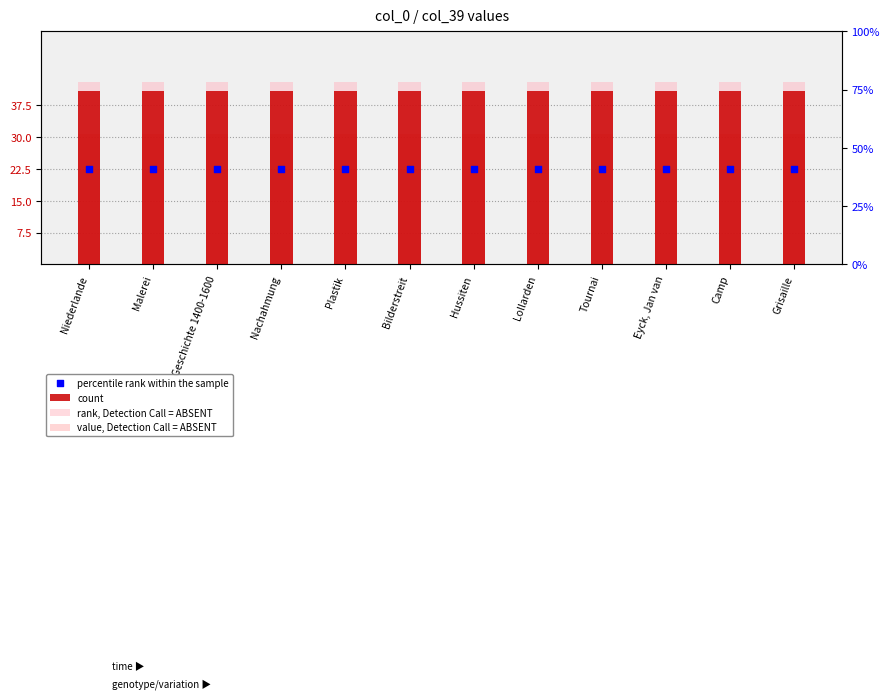

Which series contains the lowest Y value?

percentile rank within the sample